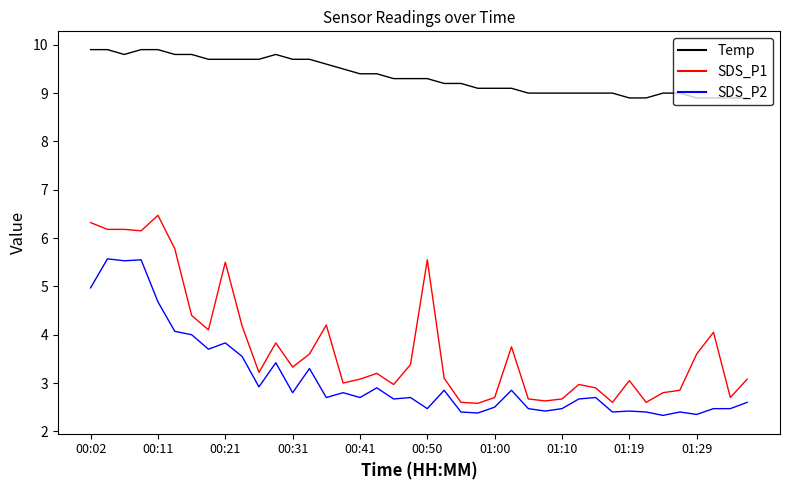

List the series in order of their peak value, lowest first.

SDS_P2, SDS_P1, Temp